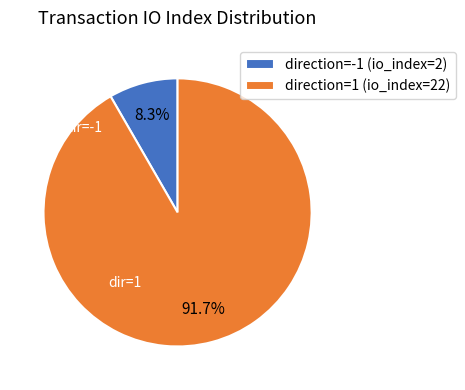

Is there a majority slice in this chart?

Yes